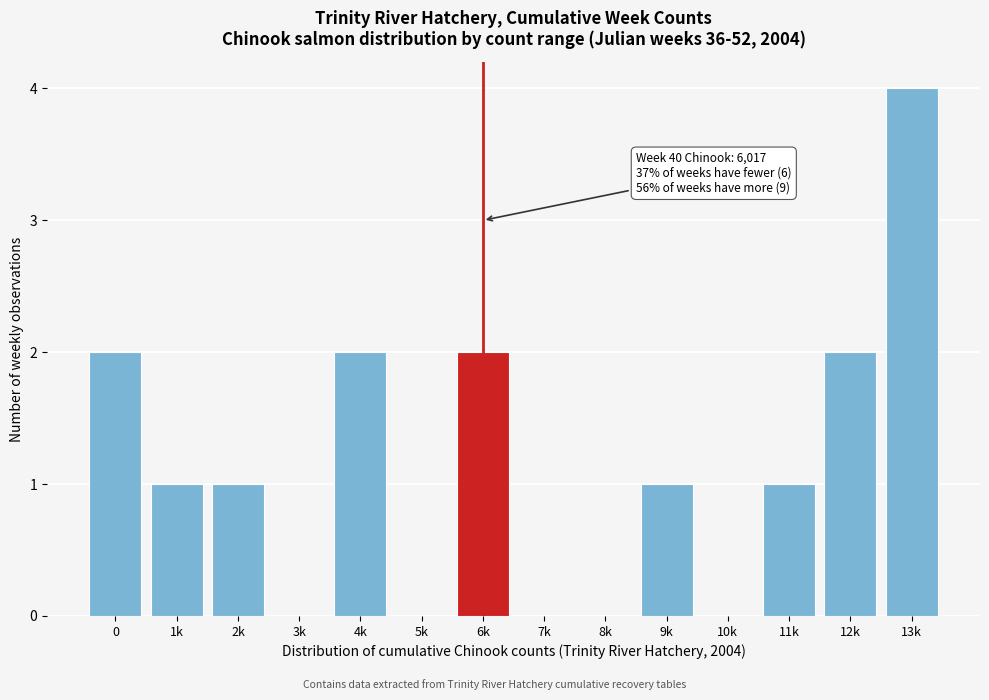

Reading left to right, extract all data points from this chart.

0=2	1k=1	2k=1	3k=0	4k=2	5k=0	6k=2	7k=0	8k=0	9k=1	10k=0	11k=1	12k=2	13k=4